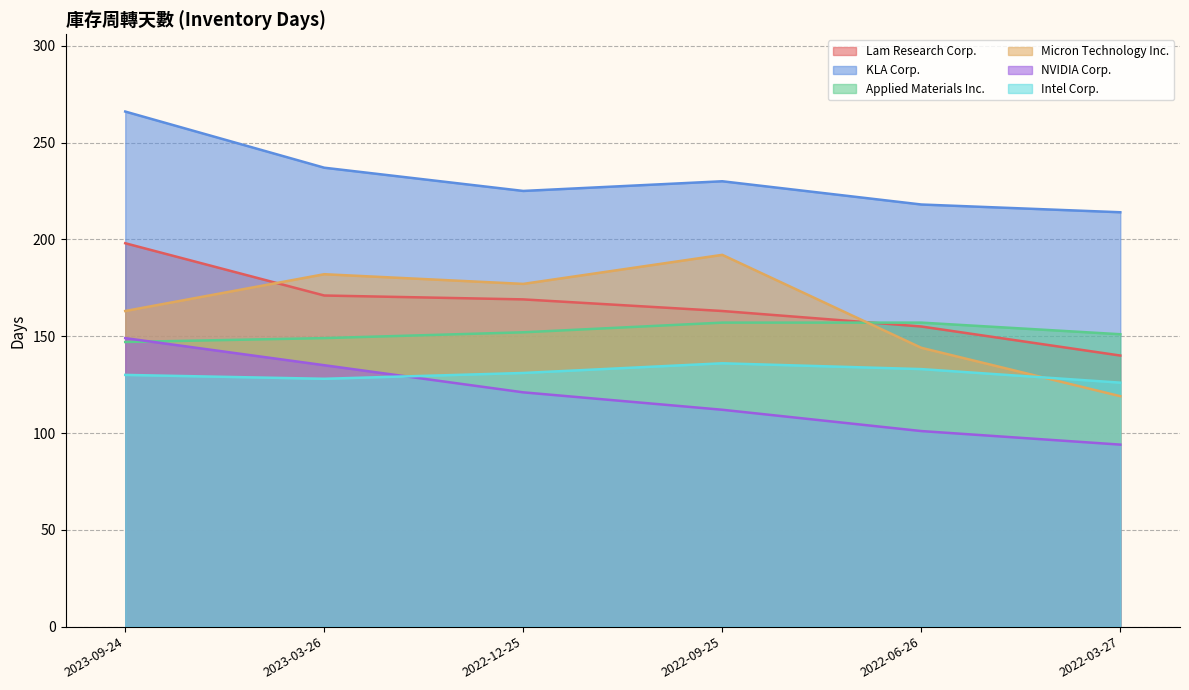

At which category is the sum across all series the highest?

2023-09-24